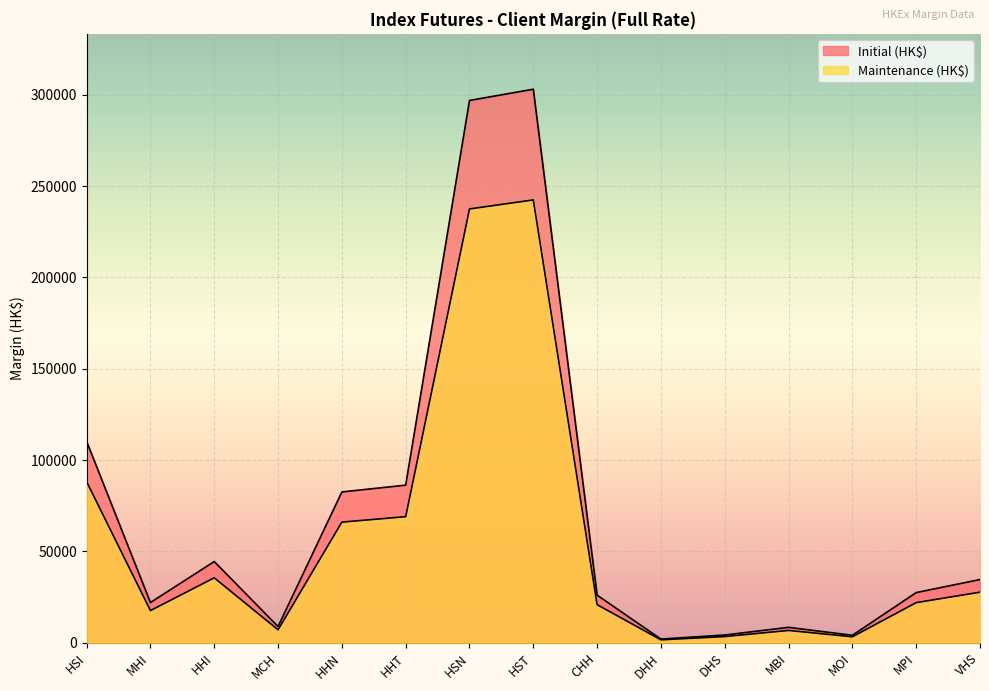

Which series has the largest range (max minus min)?

Initial (HK$)